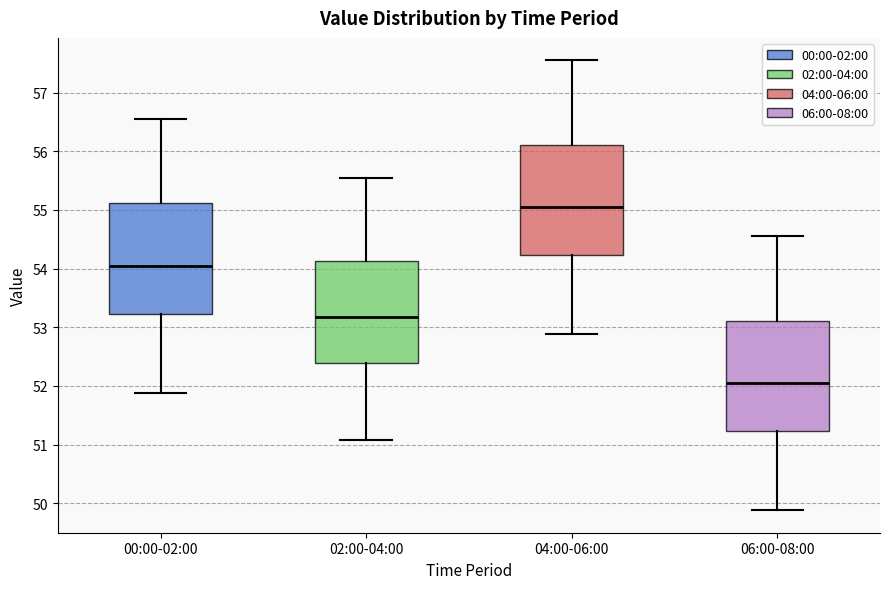

Where does the median line of the box for 06:00-08:00 sit on the y-axis? The values are not printed on the chart, so give them approximately, as read against the axis.

52.1